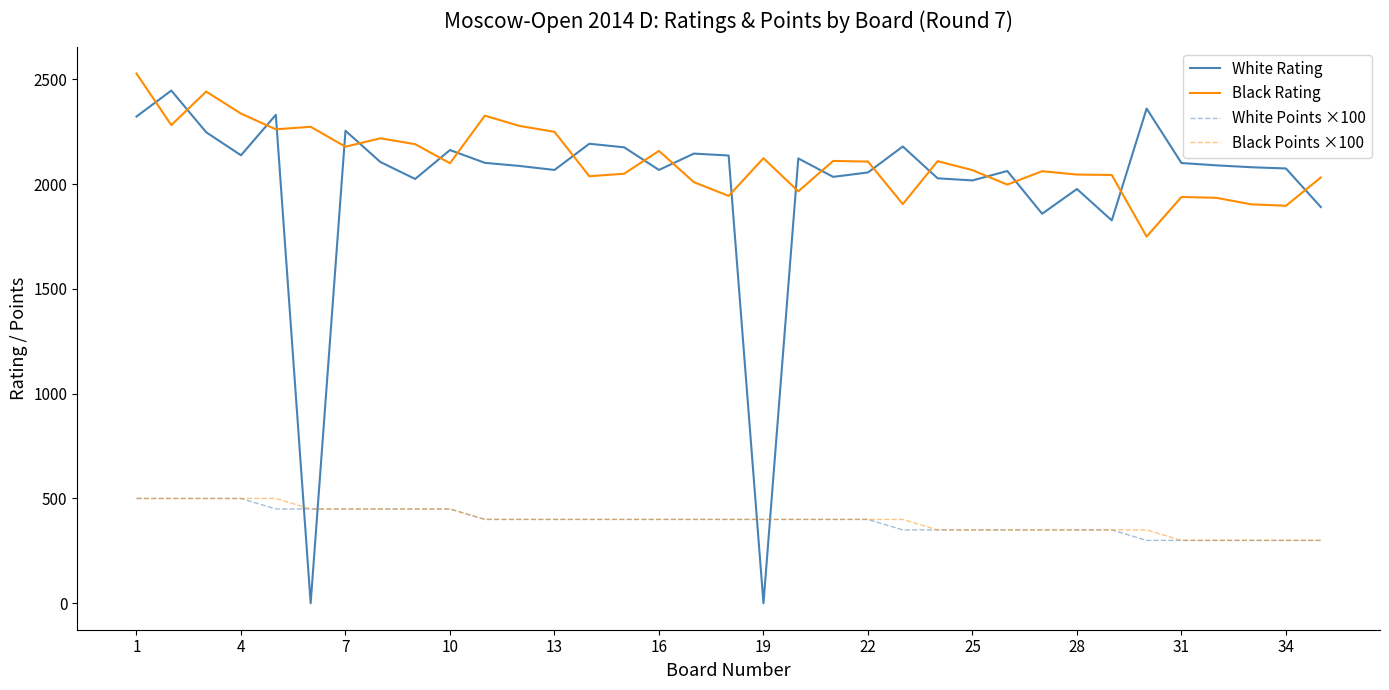

Which series has the largest range (max minus min)?

White Rating